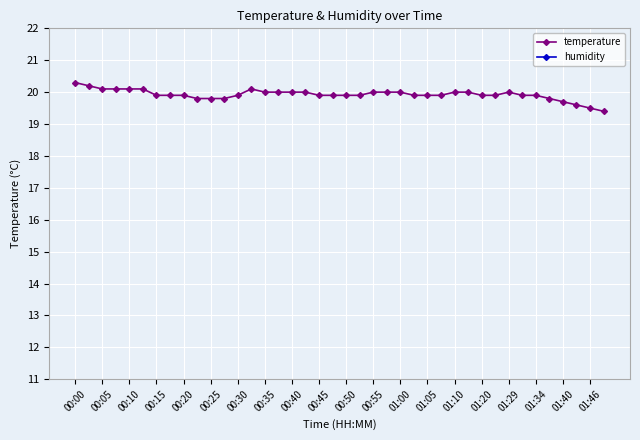

What is the highest value of the temperature series?

20.3